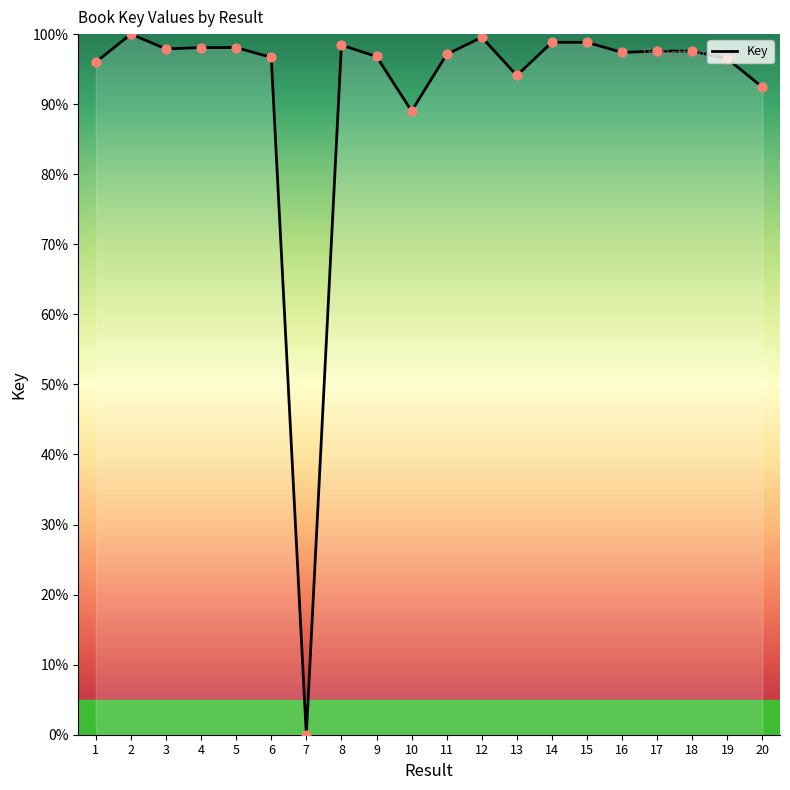

Which has a higher value, 4 or 9?

4